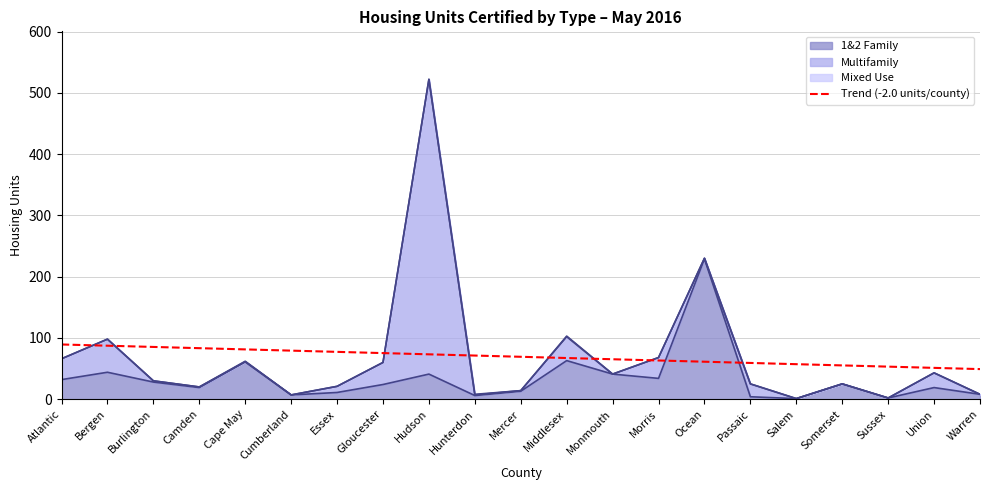

True or false: the data has more than 1 interior local peaks.

False